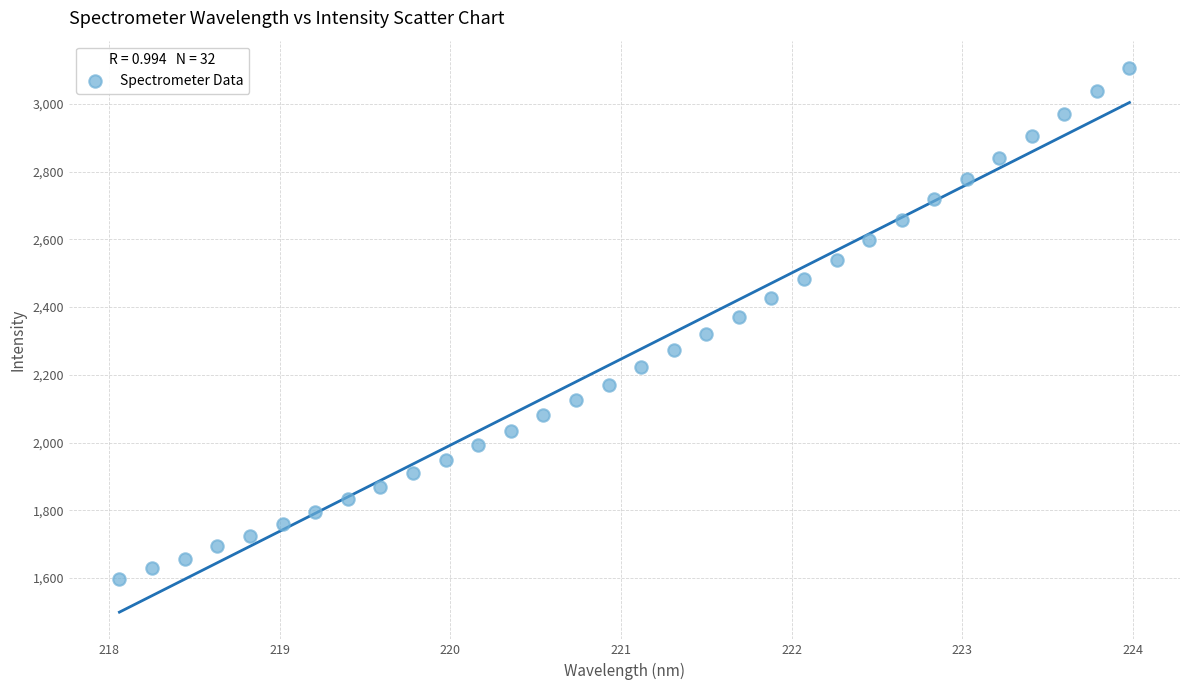

What is the range of Y values (max minus min)?

1509.3